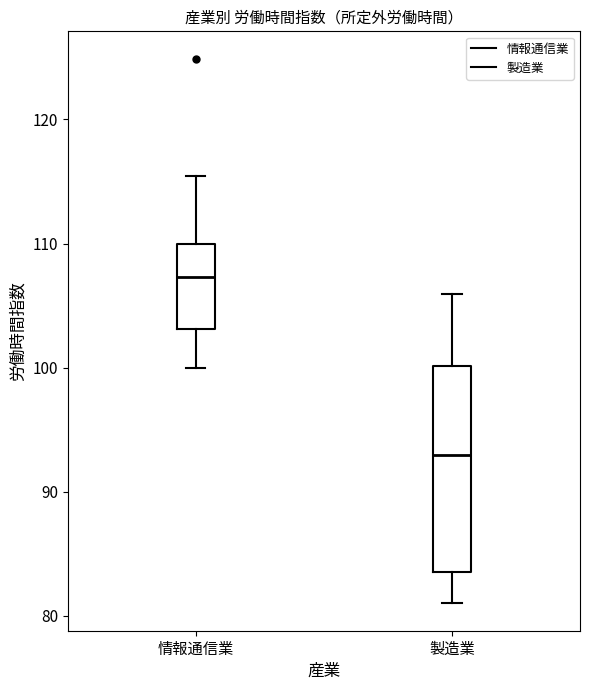

Reading left to right, read every box against the y-axis: the position of its median line, the range the box covers, and the ends of its whiskers. The values are not printed on the chart, so give them approximately, as read against the axis.

情報通信業: median 107, box 103 to 110, whiskers 100 to 115
製造業: median 93, box 84 to 100, whiskers 81 to 106